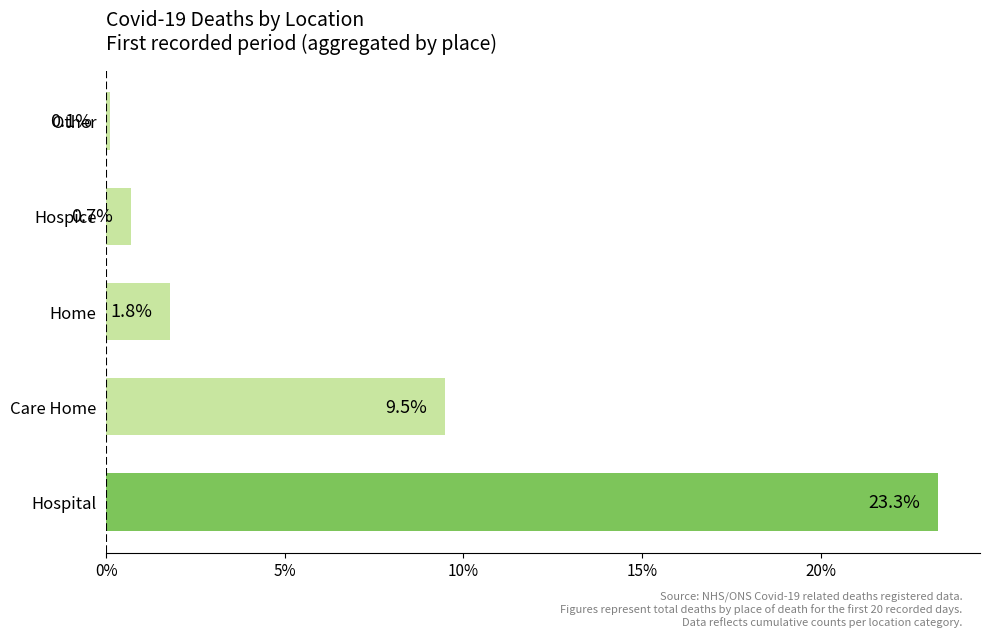

Which has a higher value, Care Home or Other?

Care Home